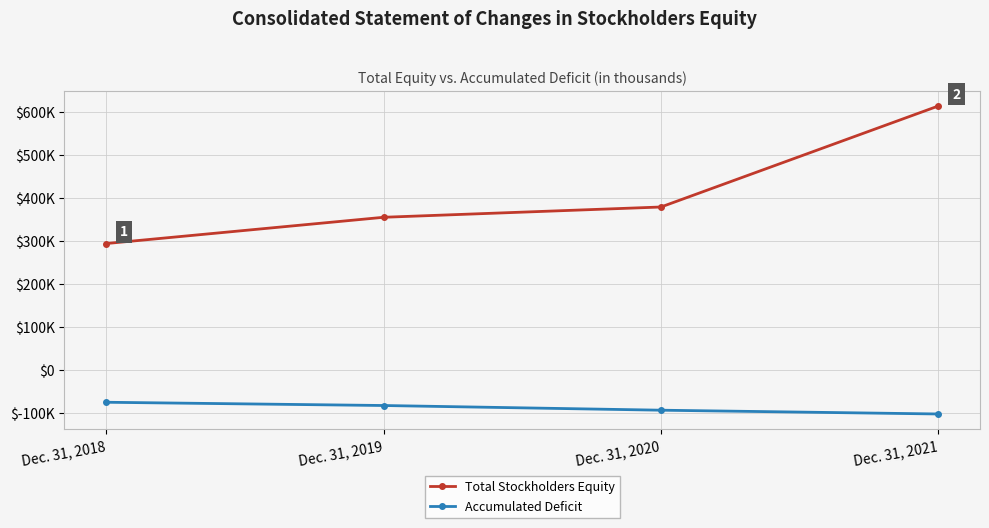

At which label is Accumulated Deficit closest to -88475?

Dec. 31, 2020